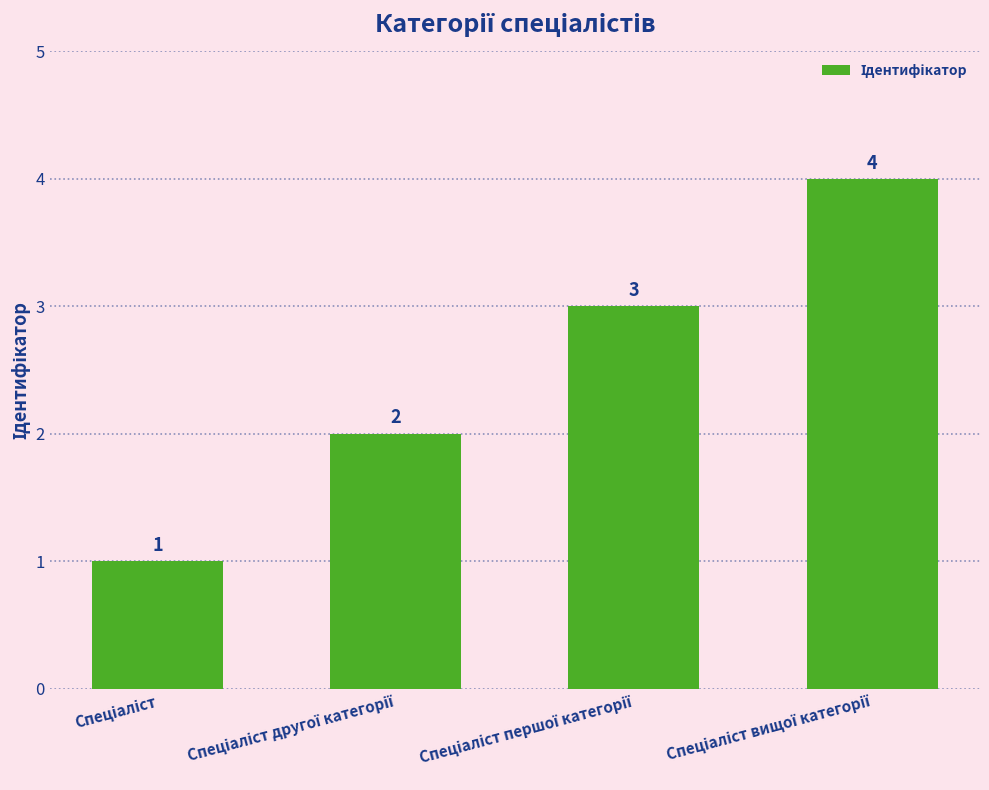

What is the value of the 4th bar from the left?

4